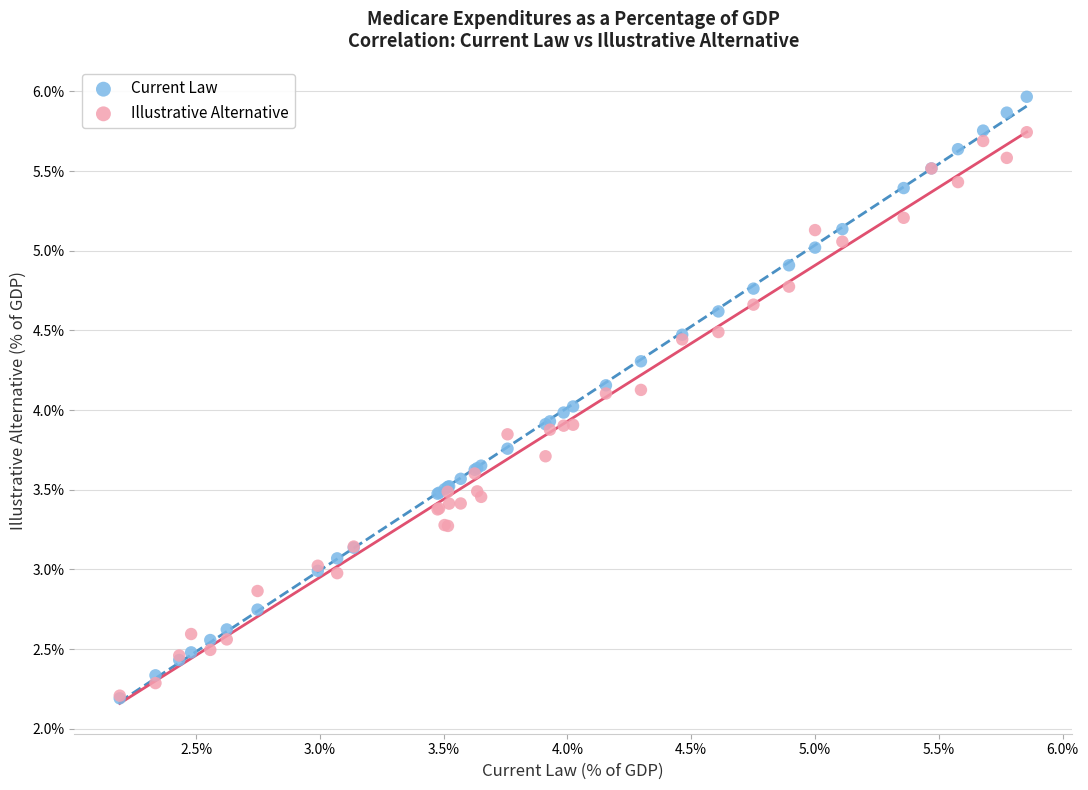

What are all the series names shown in the legend?

Current Law, Illustrative Alternative